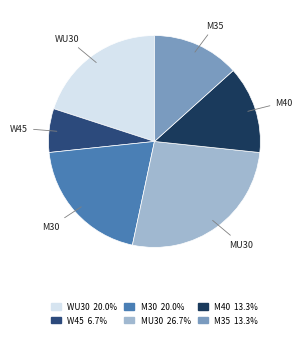

Is there a majority slice in this chart?

No